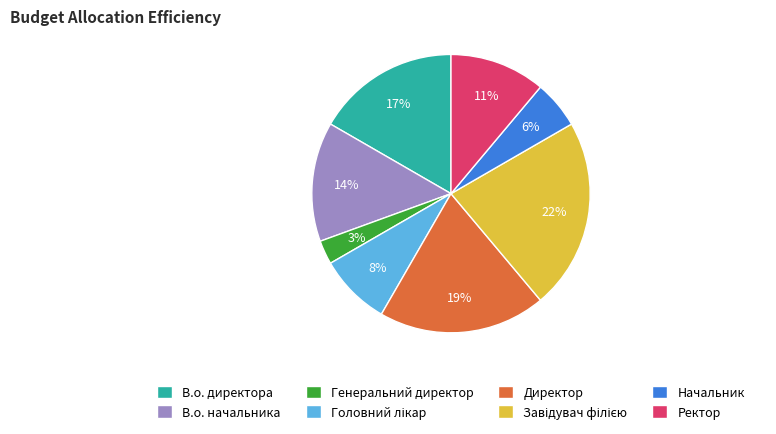

What is the ratio of the value at Генеральний директор to the value at В.о. директора?

0.2